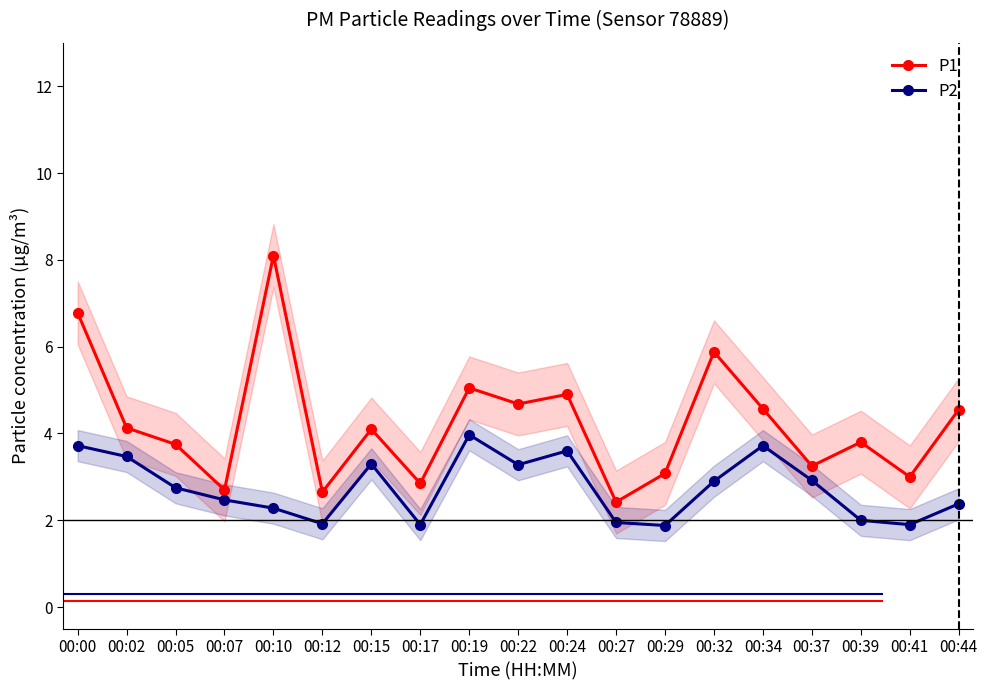

The value of P1 at 00:27 is 3.7. True or false?

False